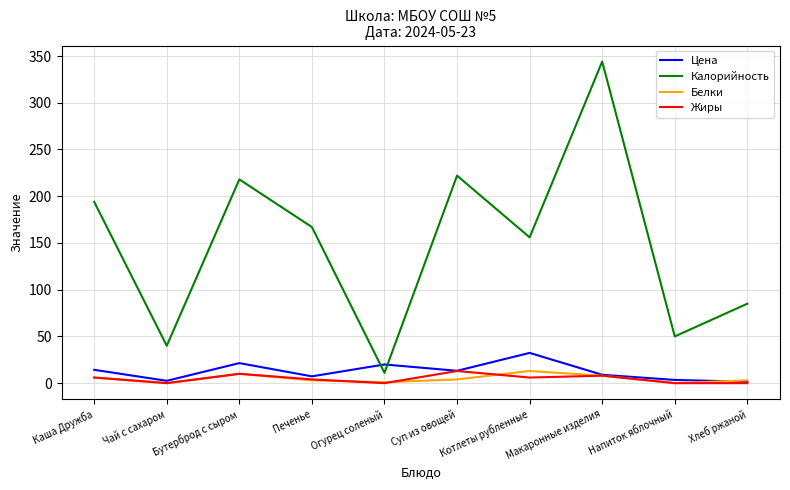

In Белки, how many points are higher than both neighbors (excluding endpoints)?

2